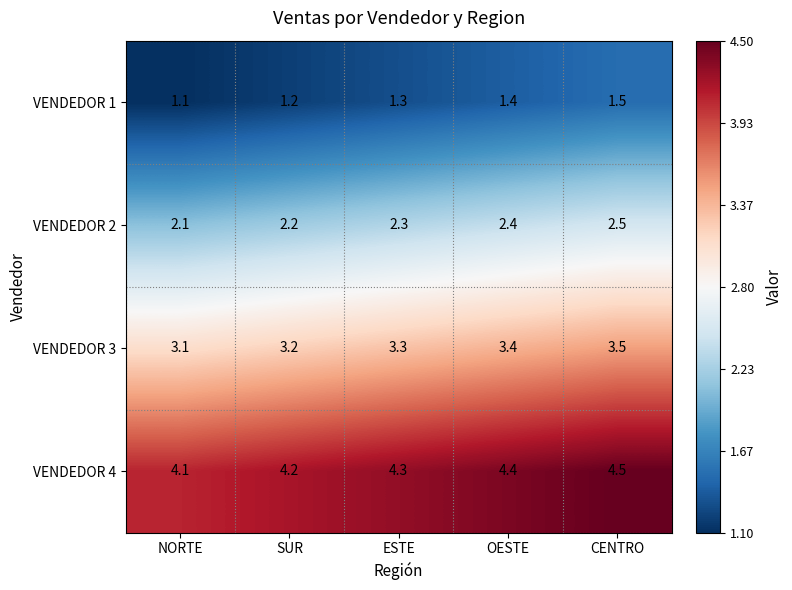

Is it true that VENDEDOR 4 equals 2.2 at CENTRO?

False